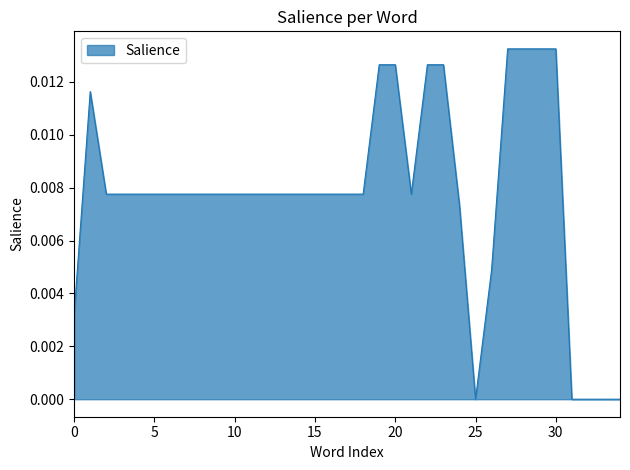

Does the chart display data point markers on the line(s)?

No